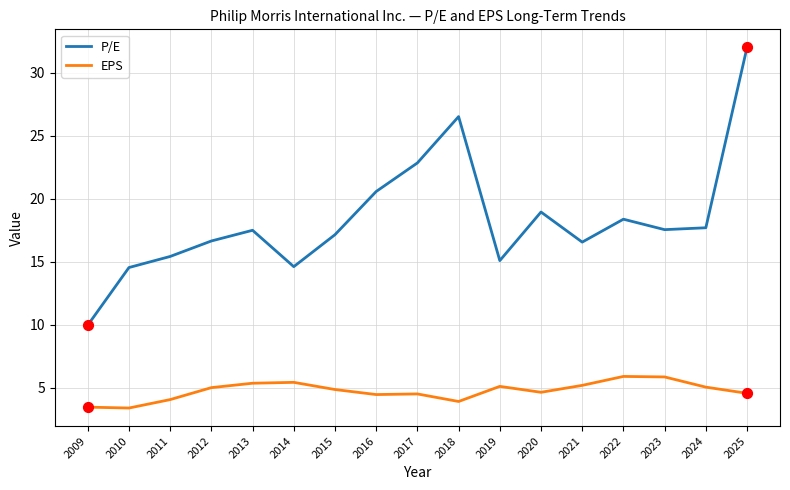

Is the value of P/E at 2018 greater than the value of EPS at 2024?

Yes